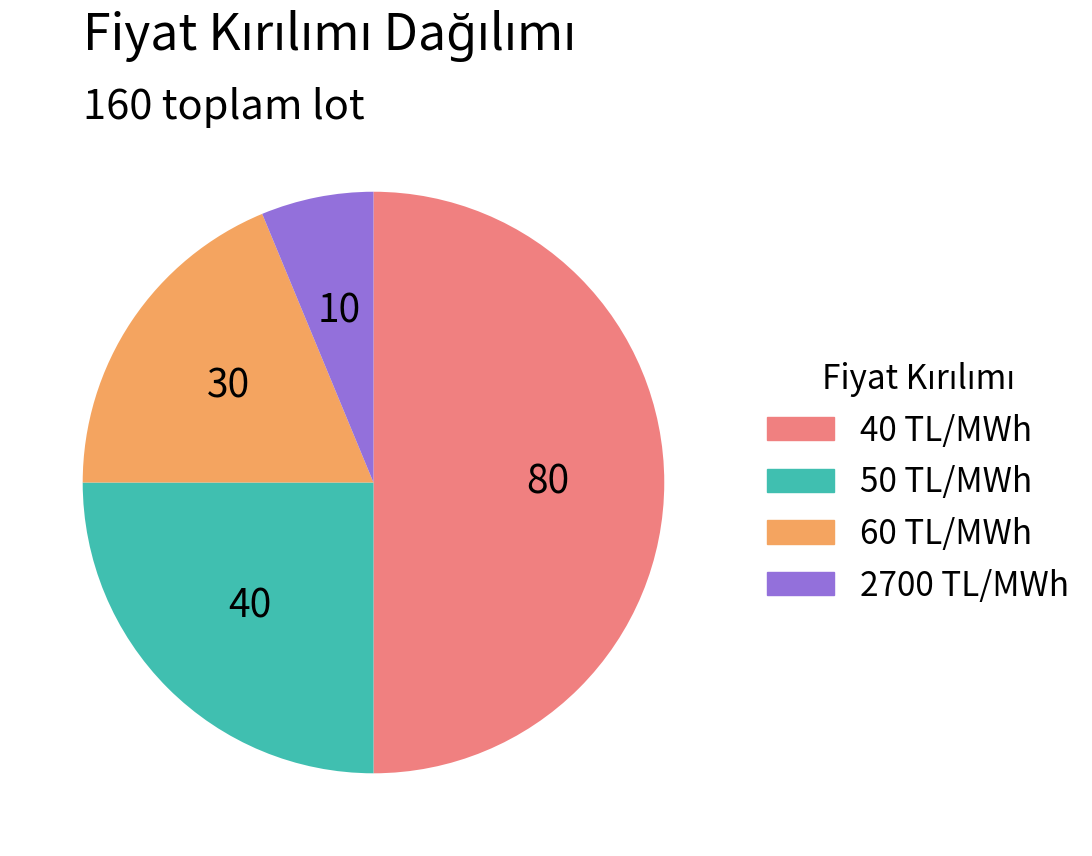

Is it true that 2700 is 6% of the pie?

True